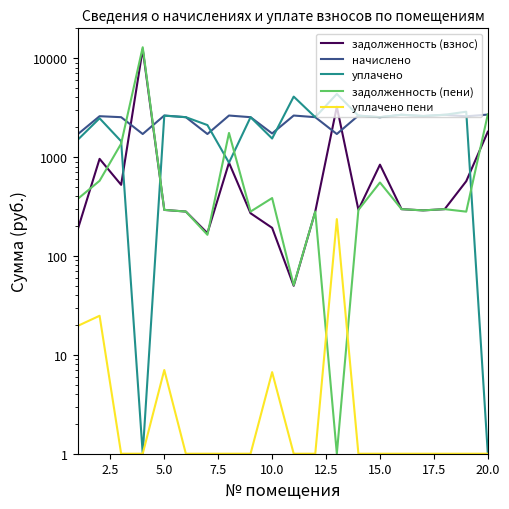

What is the average value of the уплачено series?

2225.6